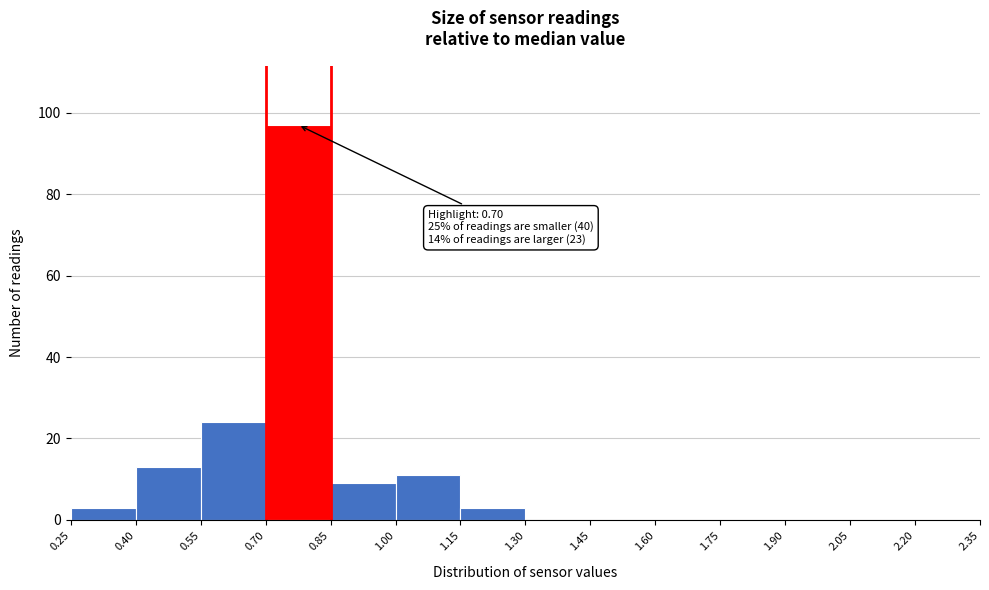

Over which range of the x-axis is the bar tallest?

0.70 to 0.85